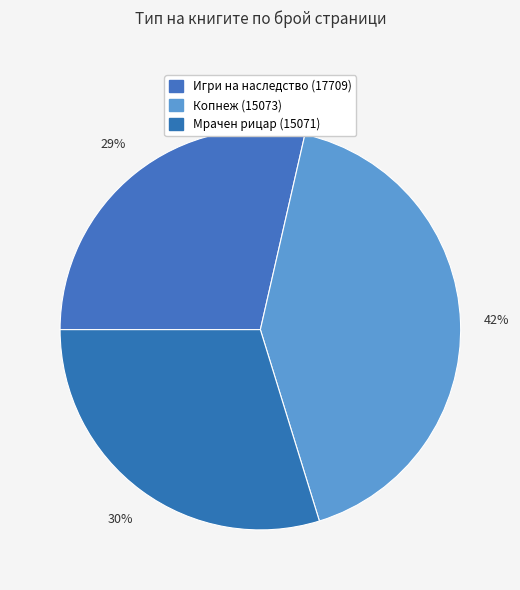

Does any single category account for the majority?

No